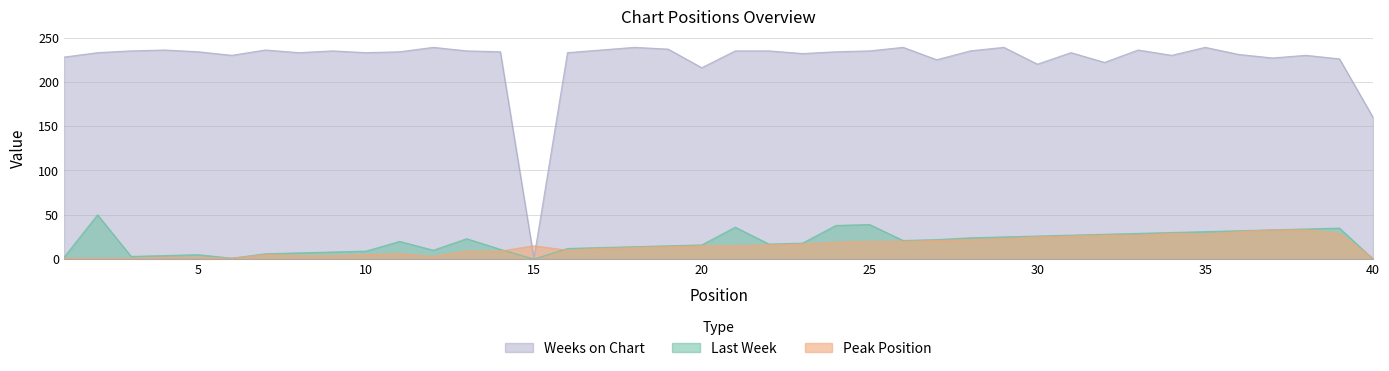

What is the minimum value for Peak Position?

1